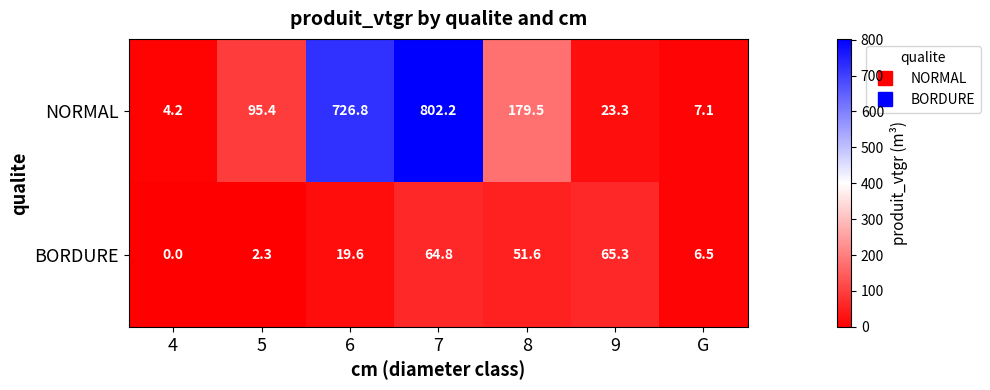

At which category does the chart reach its minimum across all series?

4